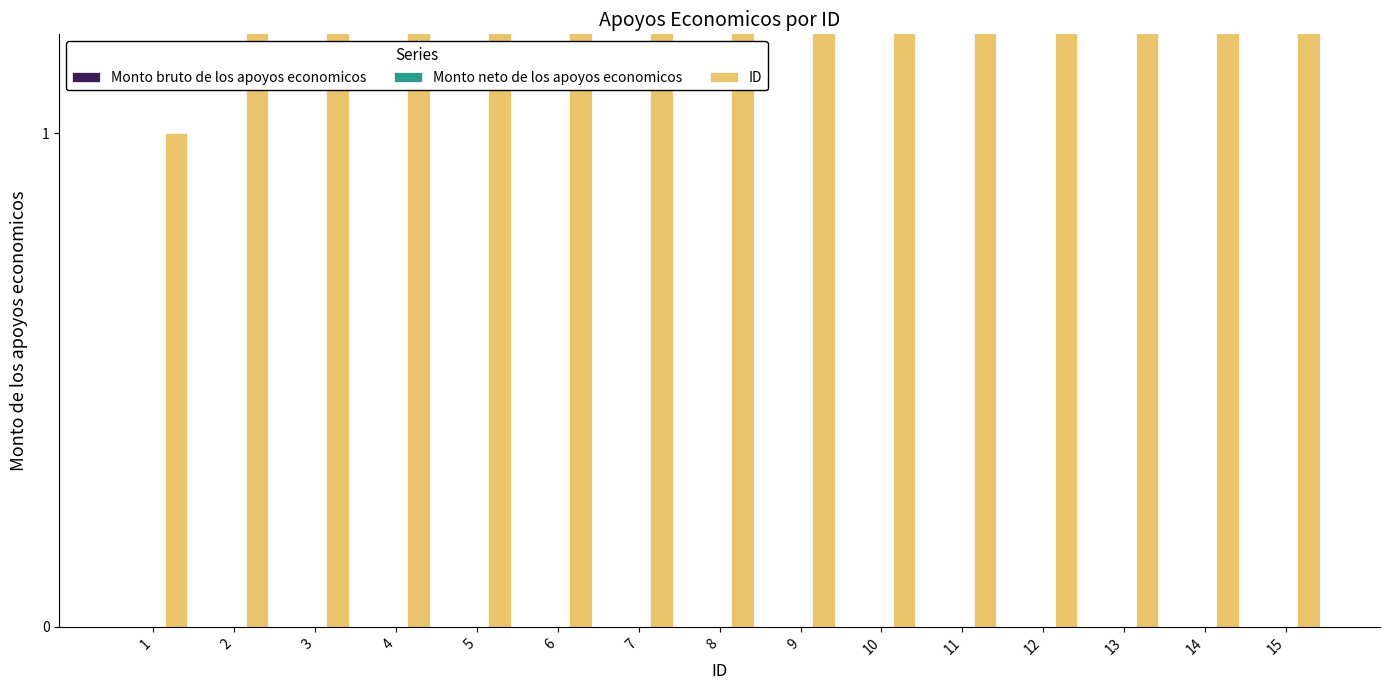

The Monto bruto de los apoyos economicos series shows 0 at 8. True or false?

True